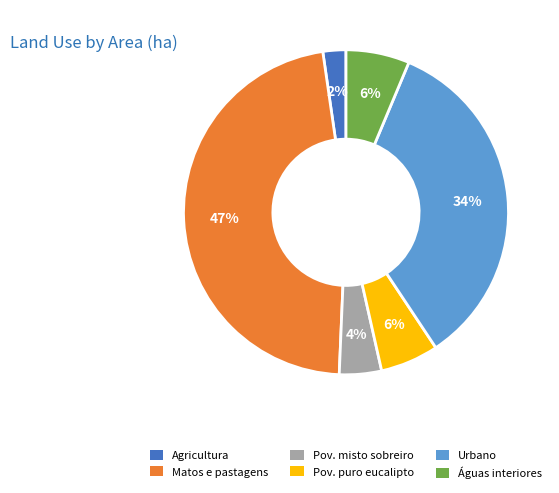

Does any single category account for the majority?

No